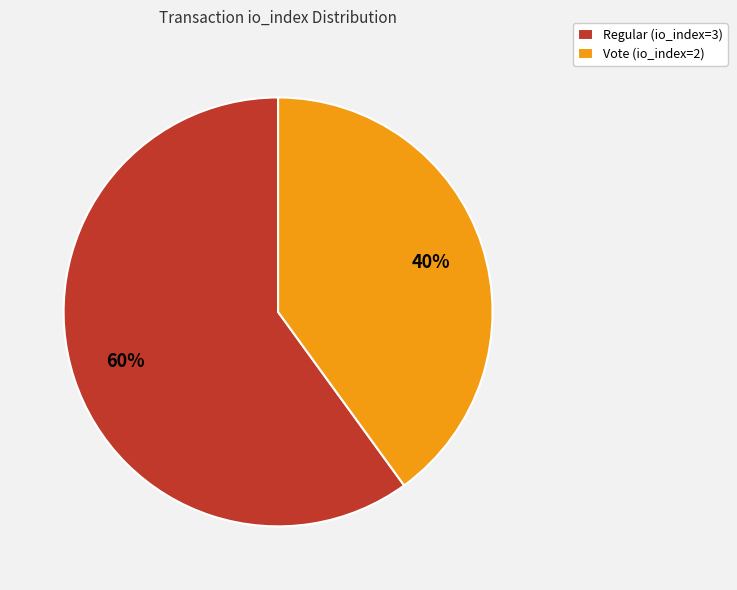

Rank the categories by value from highest to lowest.

Regular (io_index=3), Vote (io_index=2)